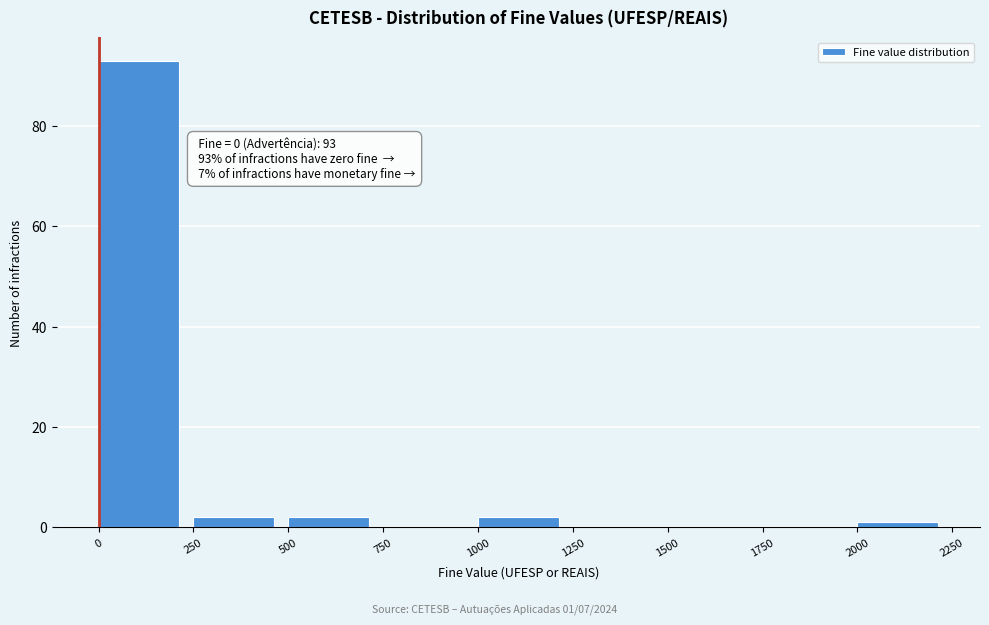

Over which range of the x-axis is the bar tallest?

0 to 250